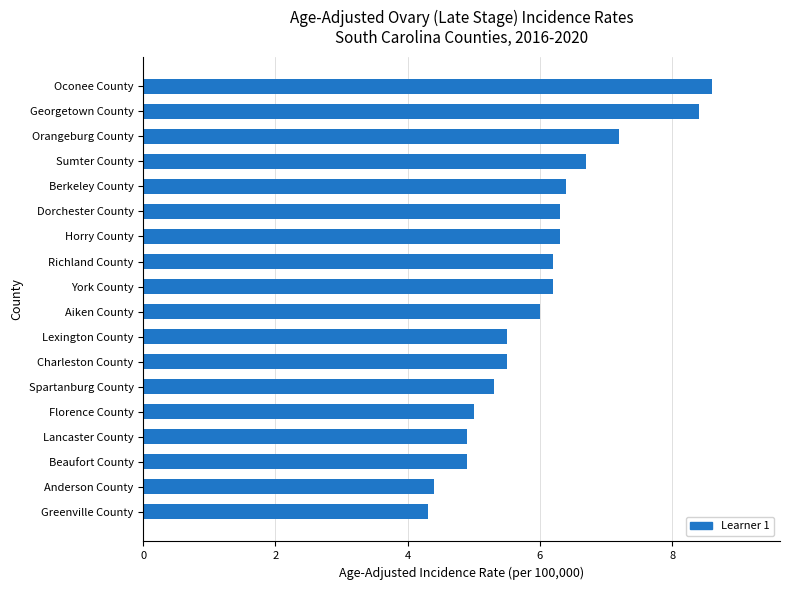

What is the sum of all values?

108.1